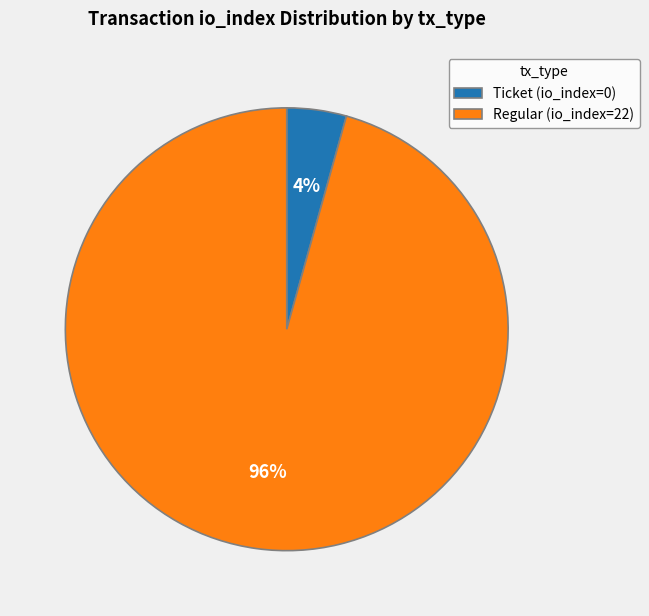

To the nearest percent, what is the average slice percentage?

50%